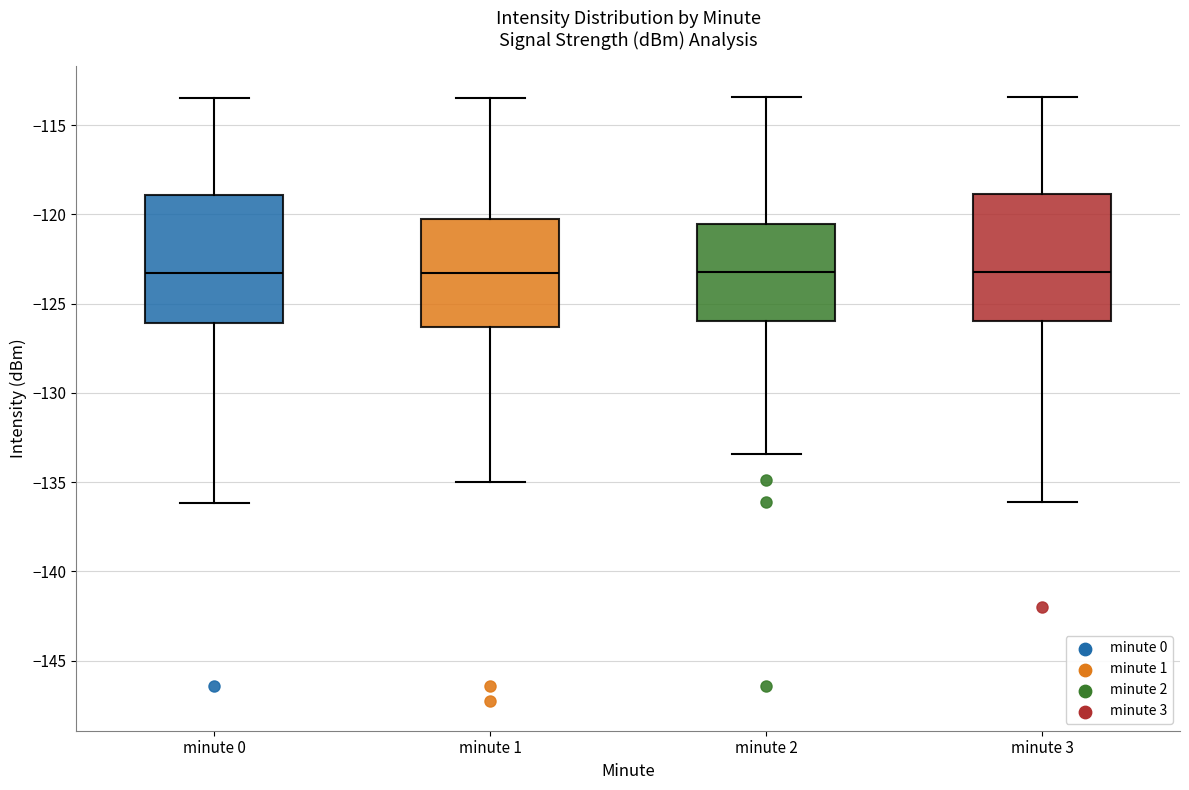

Where is the lower edge of the box for minute 1 on the y-axis? The values are not printed on the chart, so give them approximately, as read against the axis.

-126.5